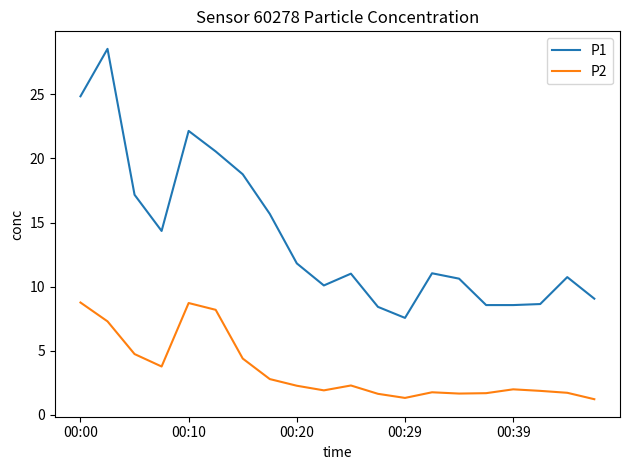

What is the greatest value displayed?

28.6